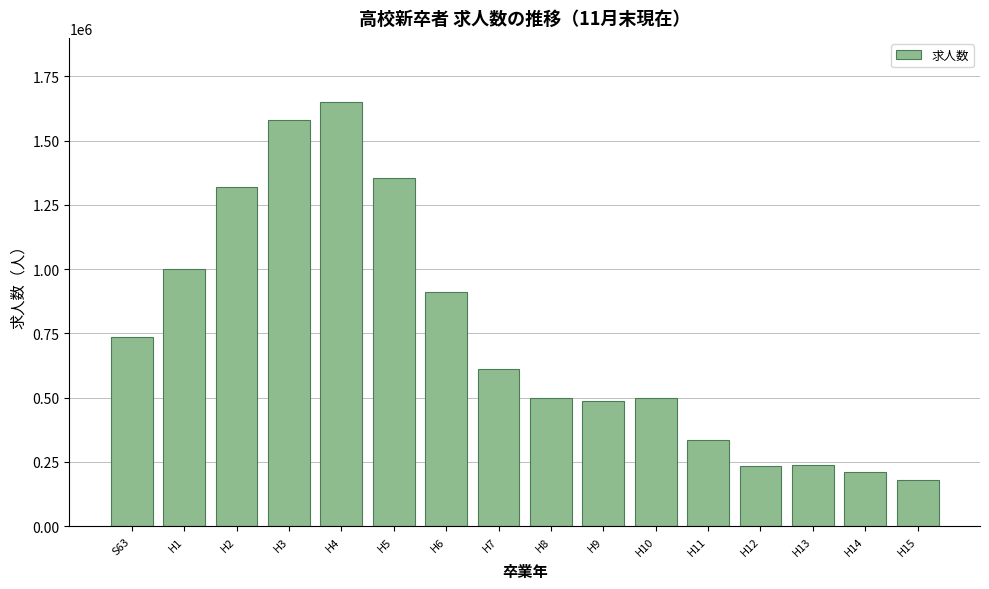

What is the difference between the maximum and minimum values?

1470916